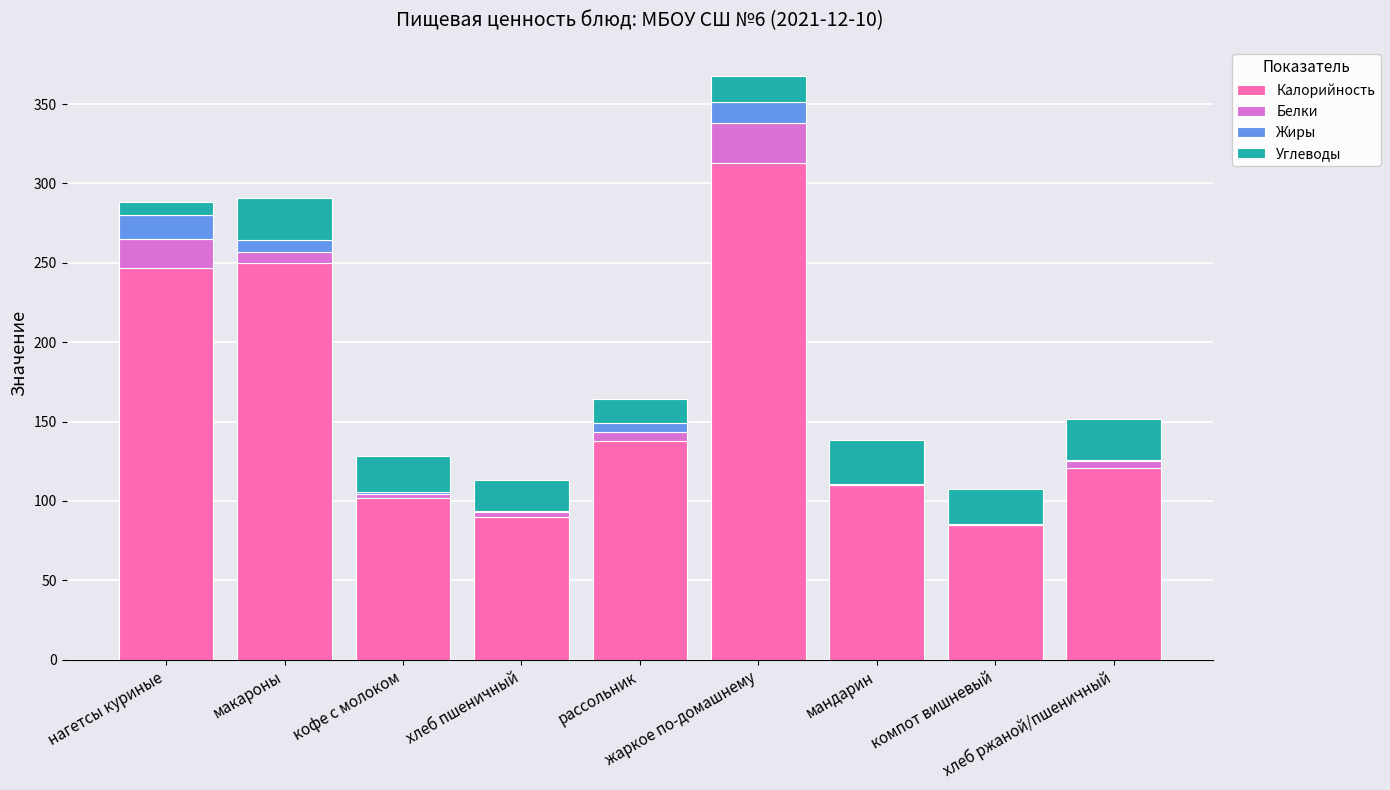

Does the chart contain stacked bars?

Yes